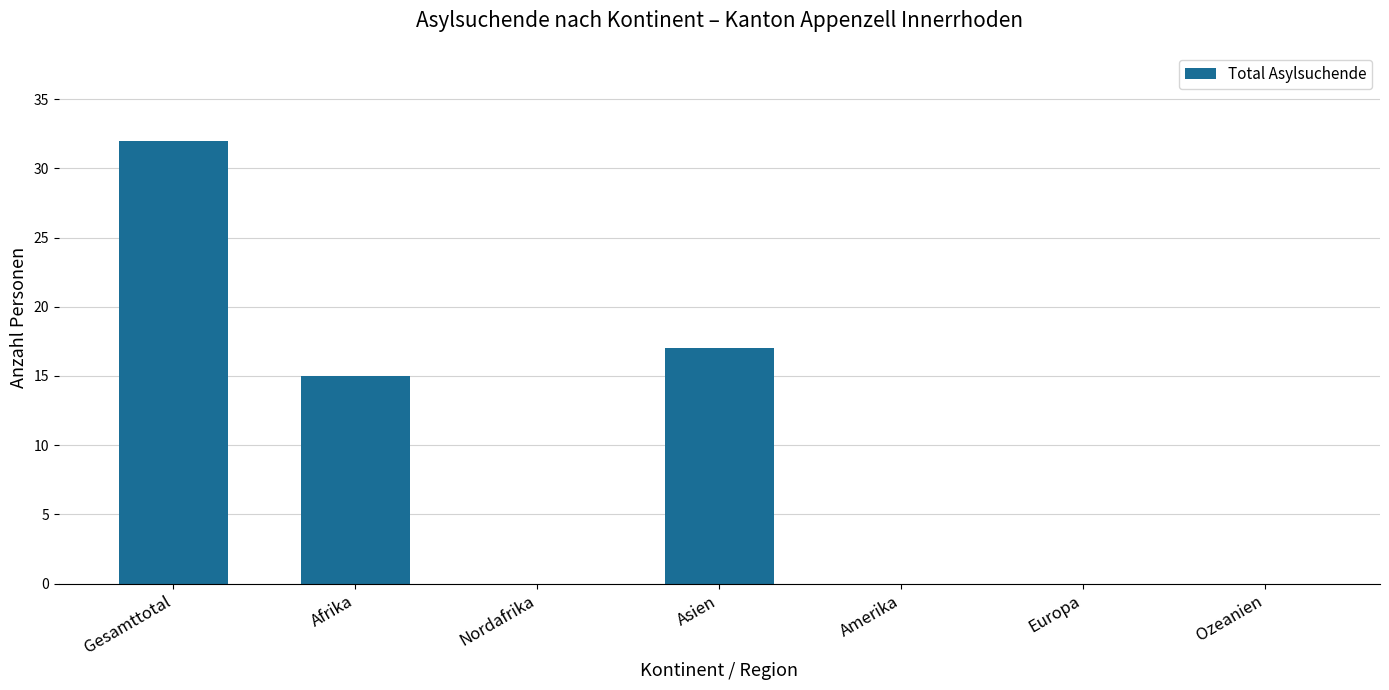

Reading left to right, list all the values displayed in this chart.

Gesamttotal=32	Afrika=15	Nordafrika=0	Asien=17	Amerika=0	Europa=0	Ozeanien=0